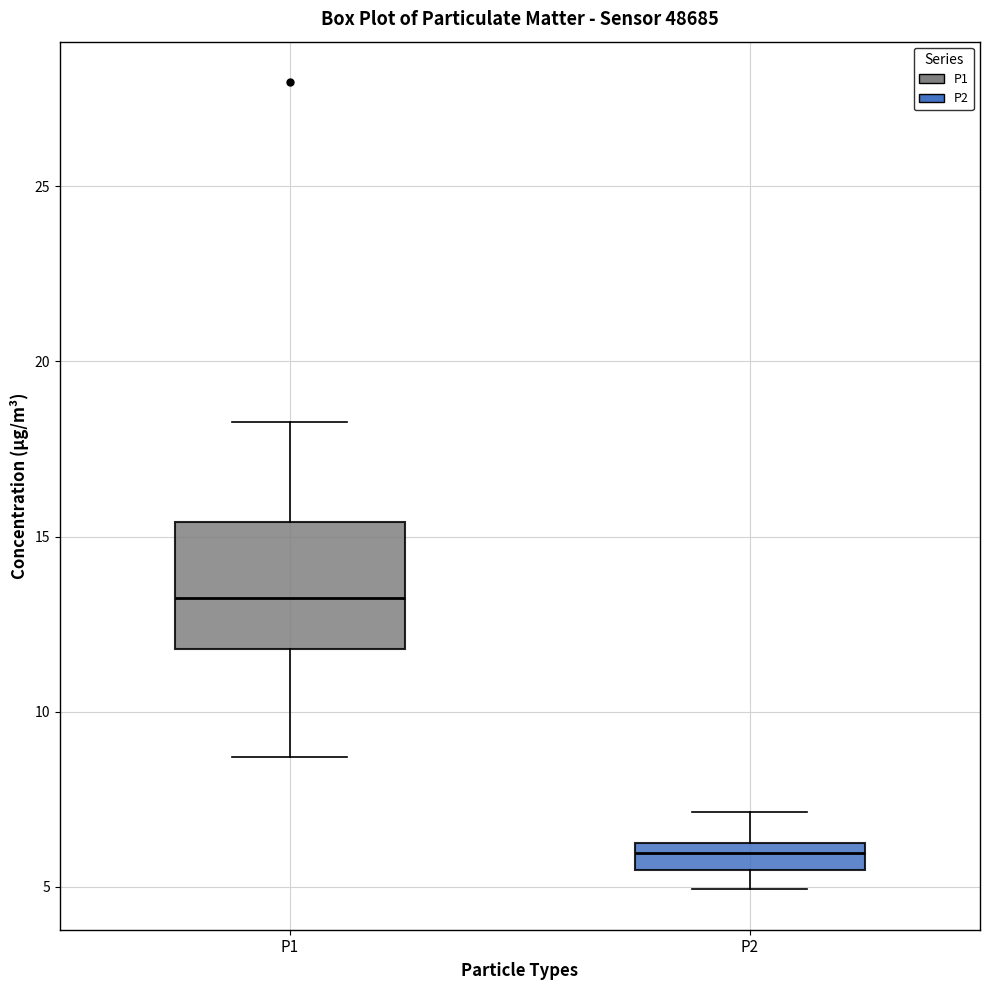

Reading left to right, read every box against the y-axis: the position of its median line, the range the box covers, and the ends of its whiskers. The values are not printed on the chart, so give them approximately, as read against the axis.

P1: median 13.5, box 12.0 to 15.5, whiskers 8.5 to 18.5
P2: median 6.0, box 5.5 to 6.5, whiskers 5.0 to 7.0